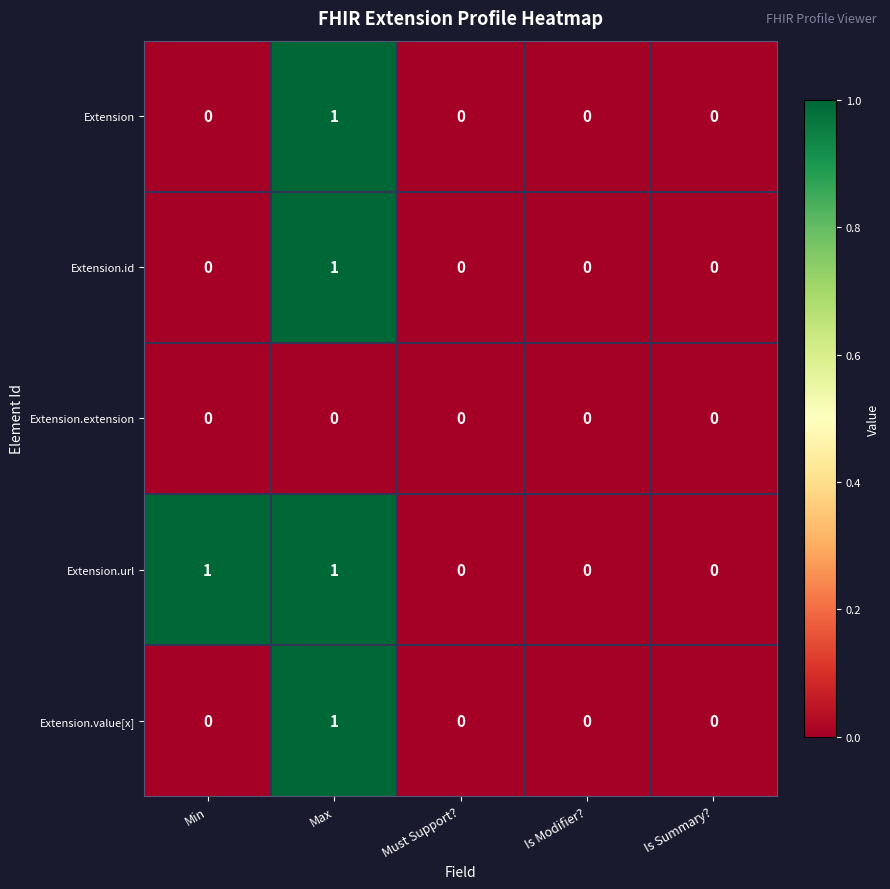

Is the value of Extension.value[x] at Max greater than the value of Extension.id at Min?

Yes